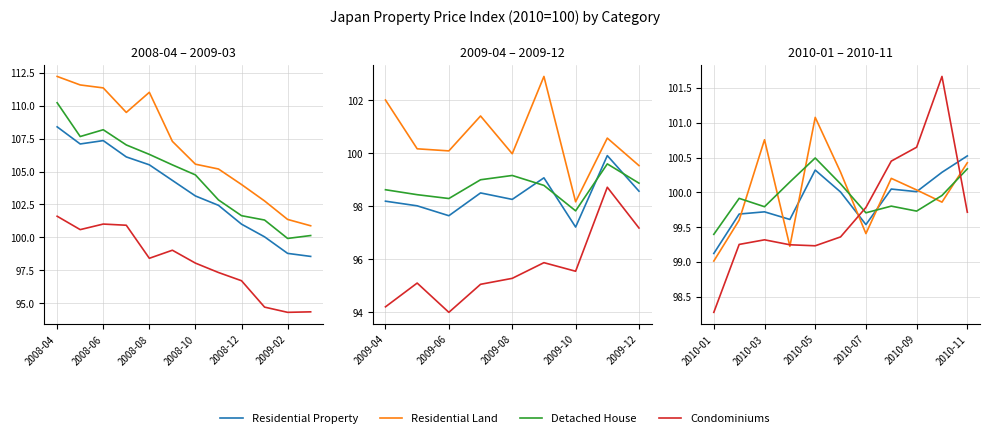

What are all the series names shown in the legend?

Residential Property, Residential Land, Detached House, Condominiums